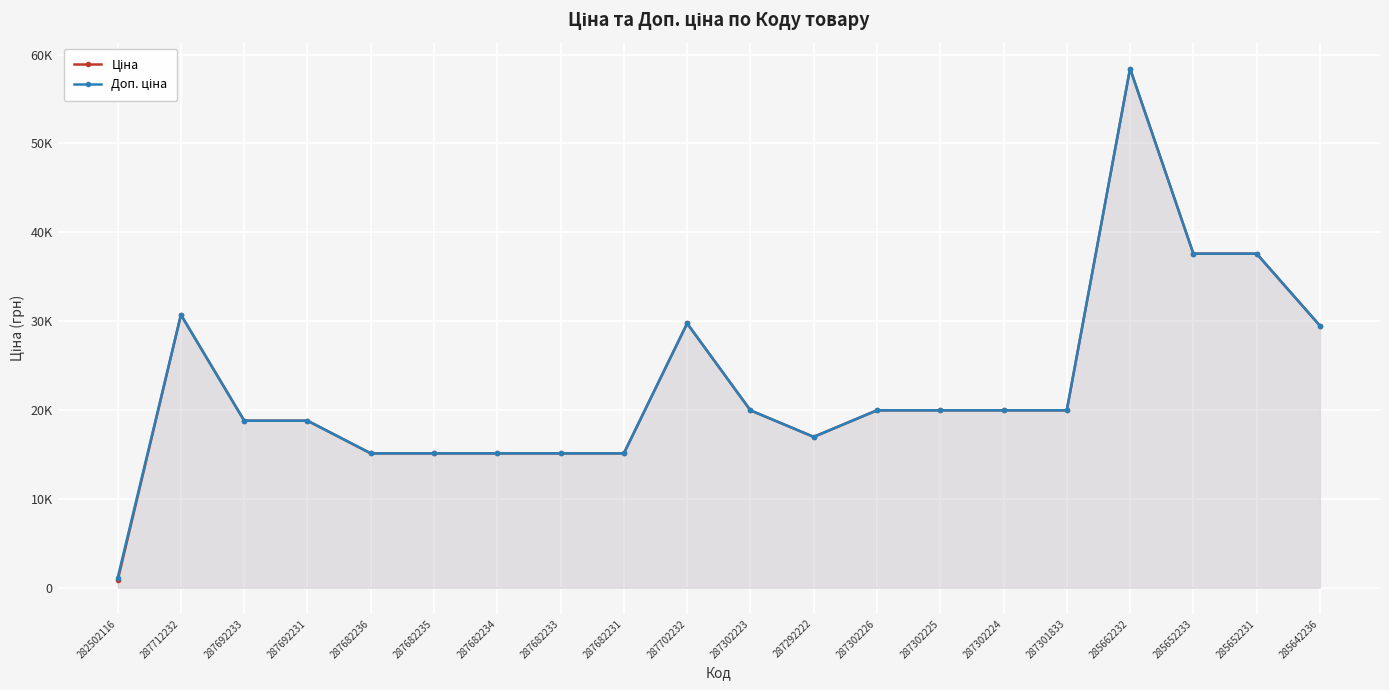

Reading left to right, extract all data points from this chart.

Ціна: 818.5	30717.1	18796.8	18796.8	15120.0	15120.0	15120.0	15120.0	15120.0	29747.2	19964.2	16976.3	19964.2	19964.2	19964.2	19964.2	58426.5	37593.6	37593.6	29491.5
Доп. ціна: 1109.2	30717.1	18796.8	18796.8	15120.0	15120.0	15120.0	15120.0	15120.0	29747.2	19964.2	16976.3	19964.2	19964.2	19964.2	19964.2	58426.5	37593.6	37593.6	29491.5